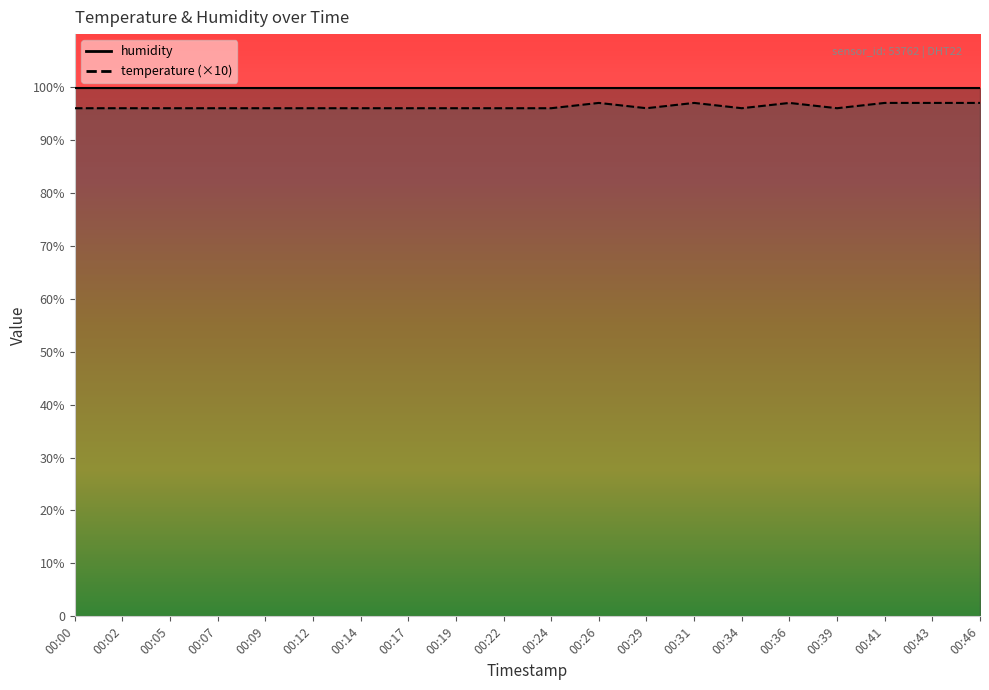

Which category has the highest value across all series?

00:26